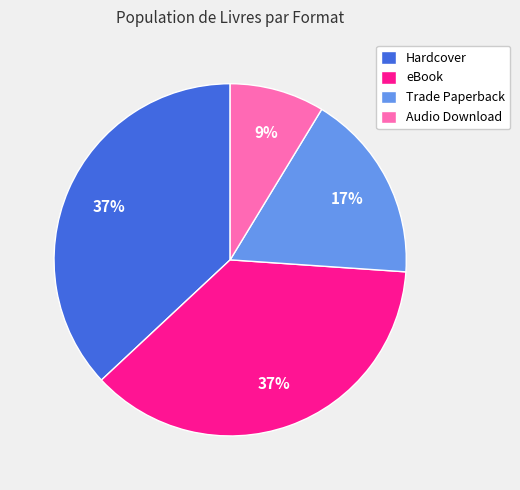

To the nearest percent, what is the average slice percentage?

25%